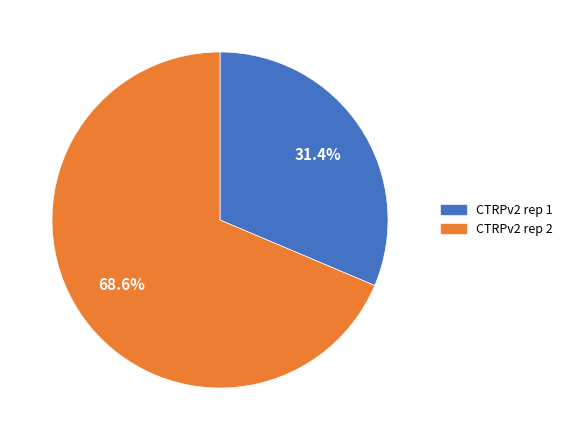

What percentage is the CTRPv2 rep 1 slice, to the nearest percent?

31%